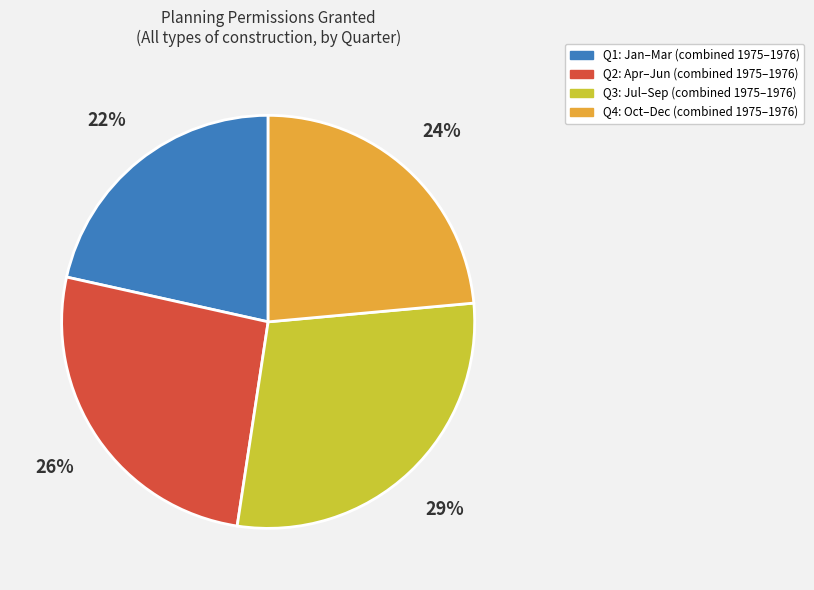

To the nearest percent, what is the difference between the largest and smallest slice percentages?

7%